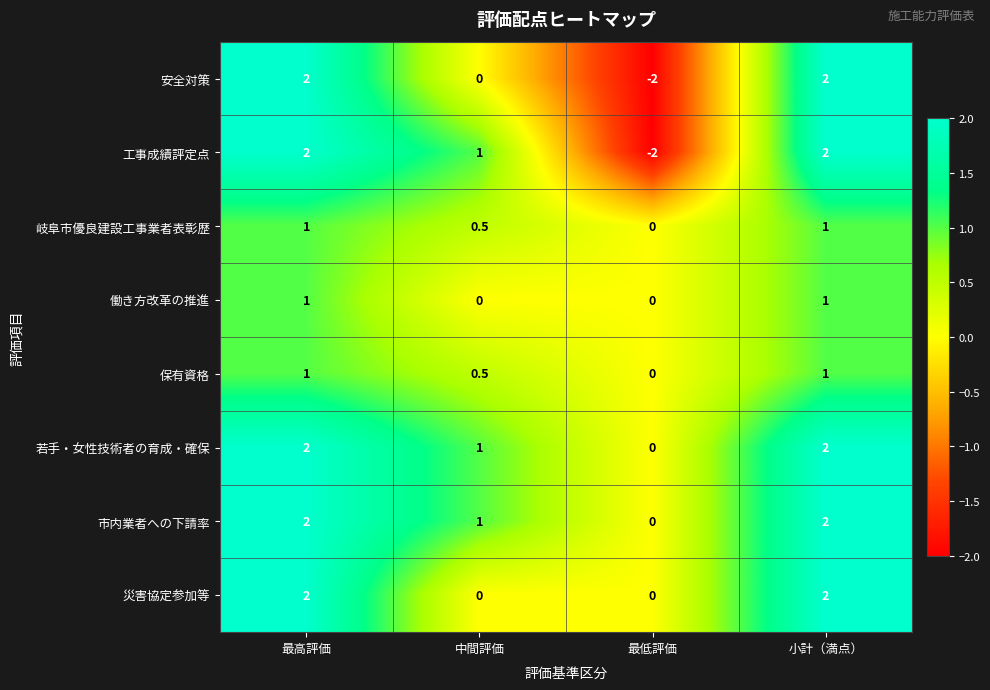

Read the 働き方改革の推進 value at 小計（満点）.

1.0